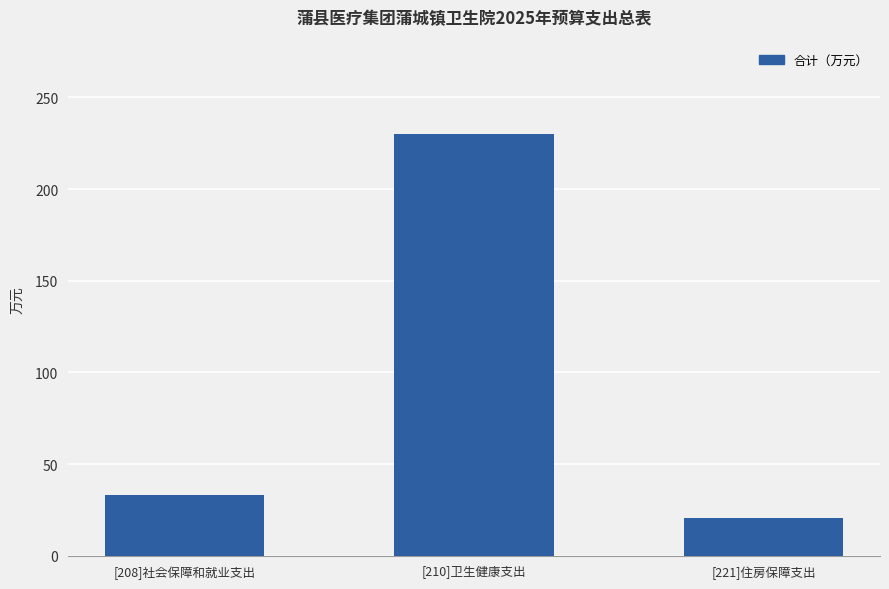

At which label is the value closest to 125?

[208]社会保障和就业支出